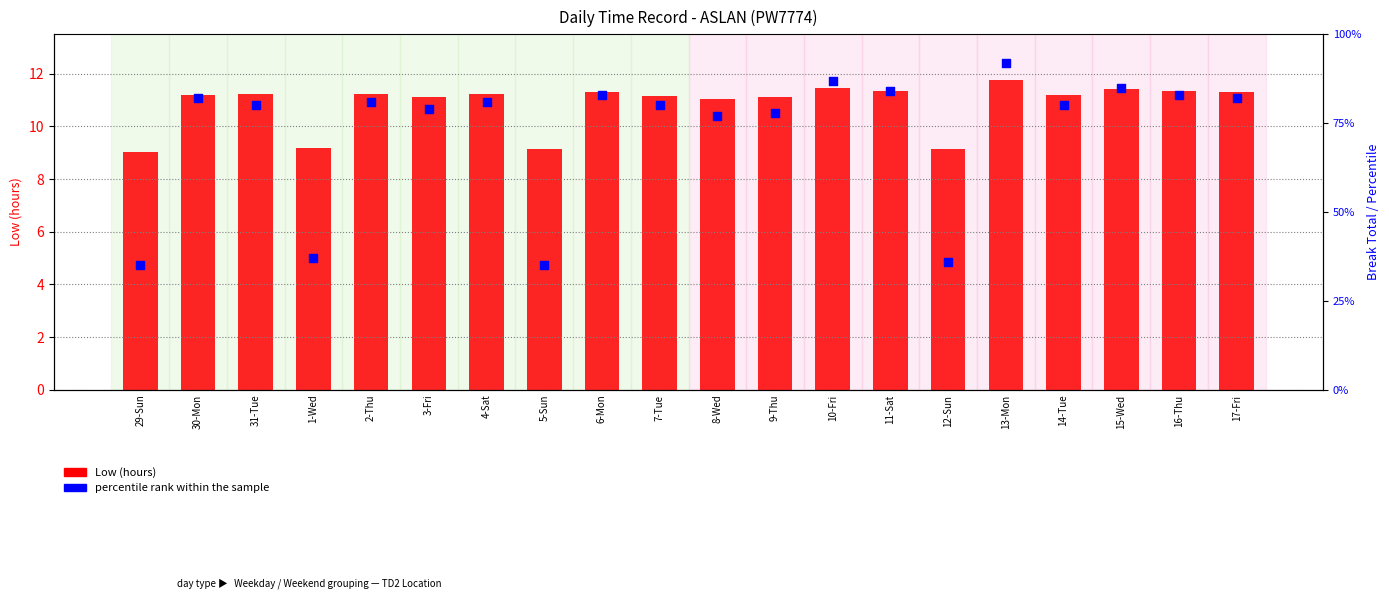

What is the total value across all series at 11-Sat?

22.7